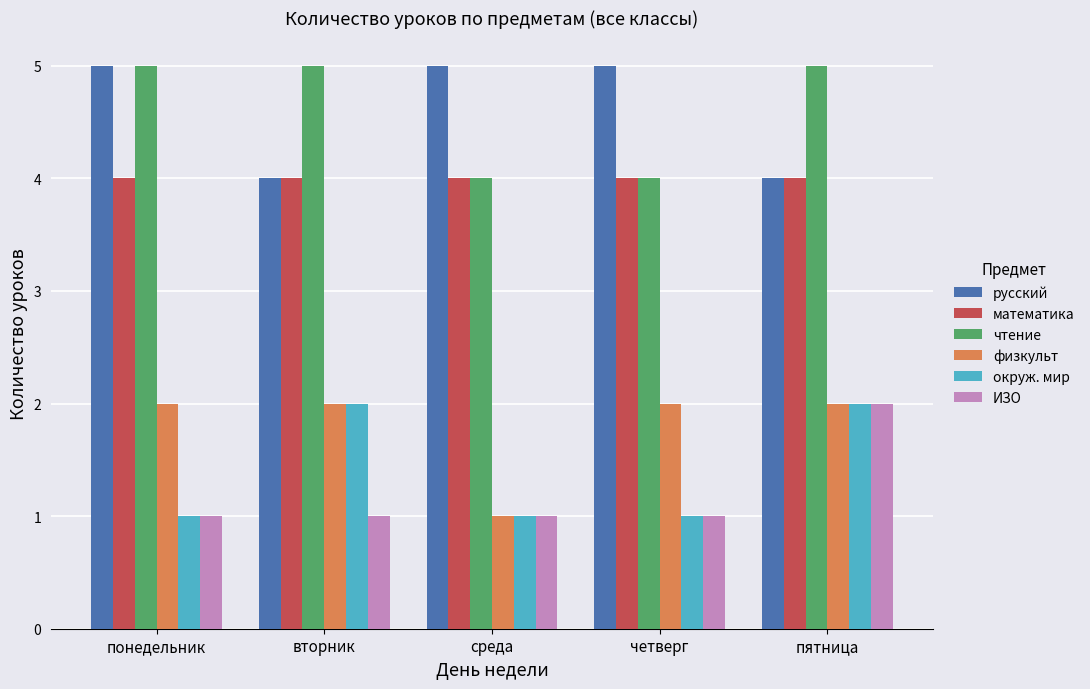

The value of чтение at вторник is 7. True or false?

False